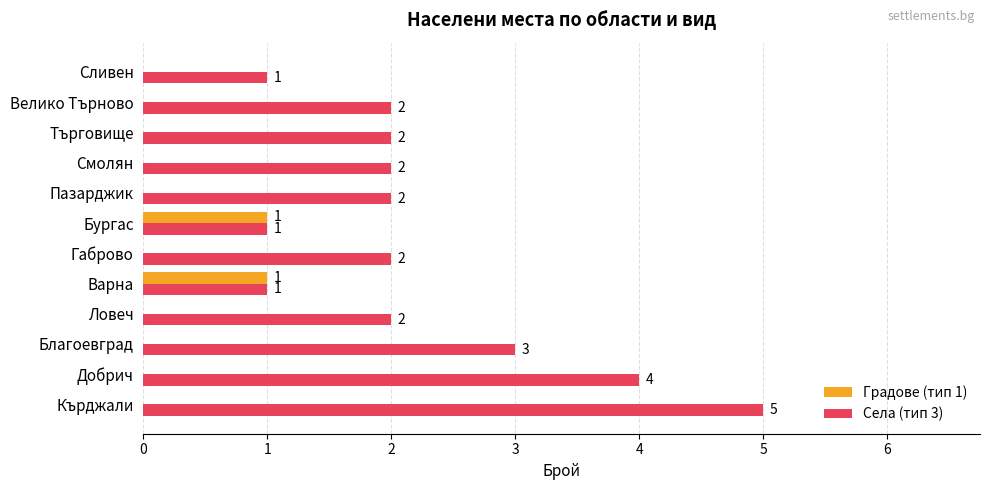

How many values in Градове (тип 1) are above zero?

2